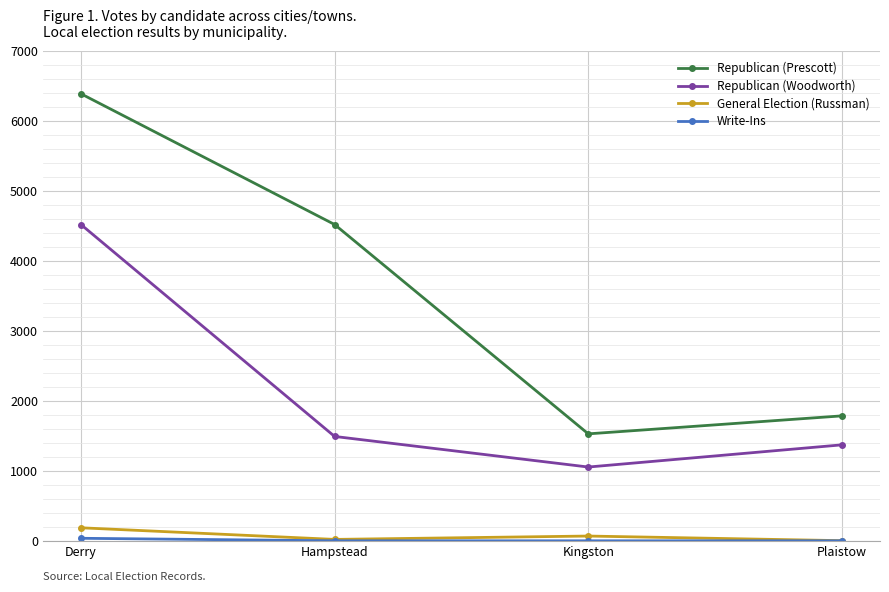

What is the value of the General Election (Russman) point at the 3rd from the left?

68